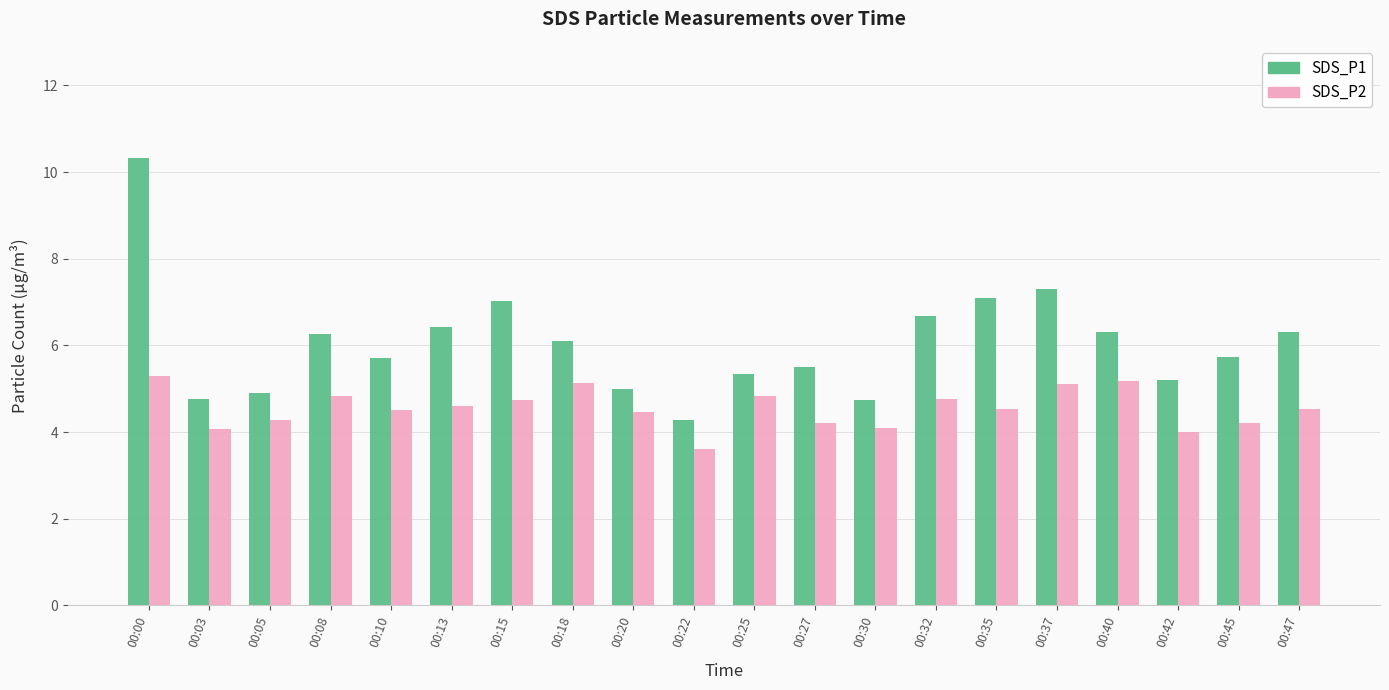

Between 00:25 and 00:35, which series saw the biggest shift?

SDS_P1